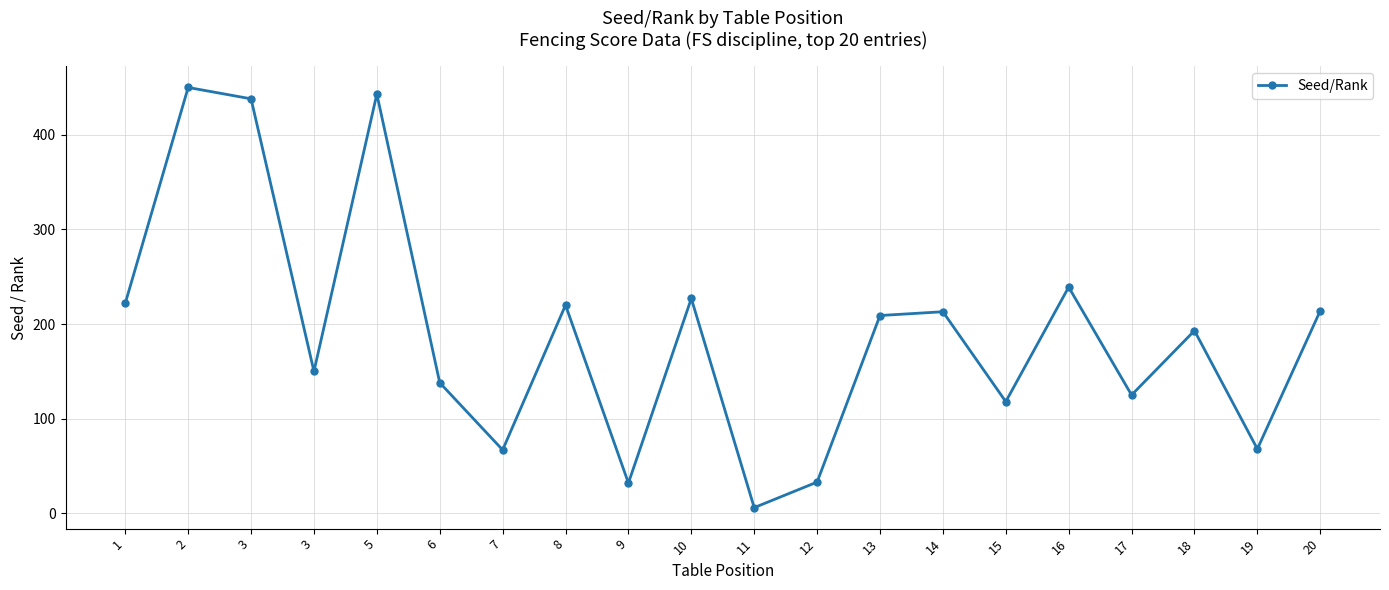

What is the change in value from 15 to 16?

+121